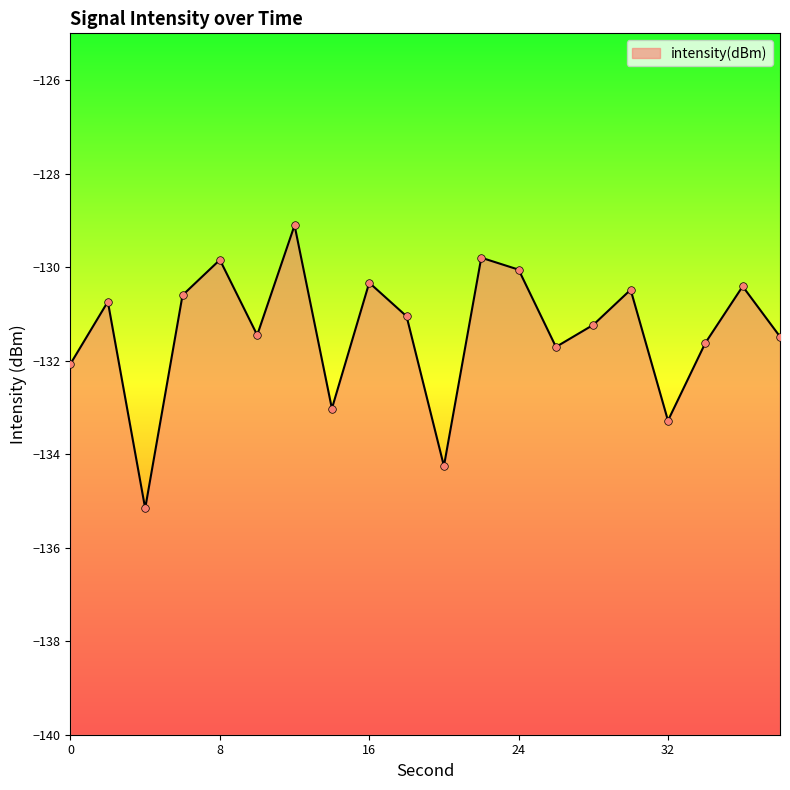

Between 22 and 16, which is larger?

22